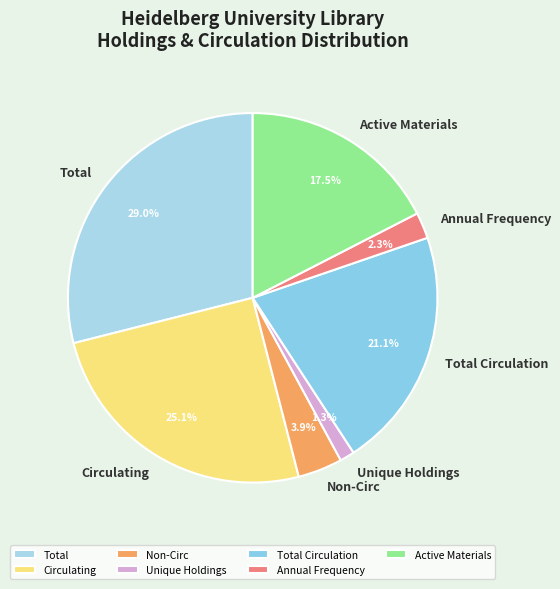

What is the smallest slice in the pie chart?

Unique Holdings